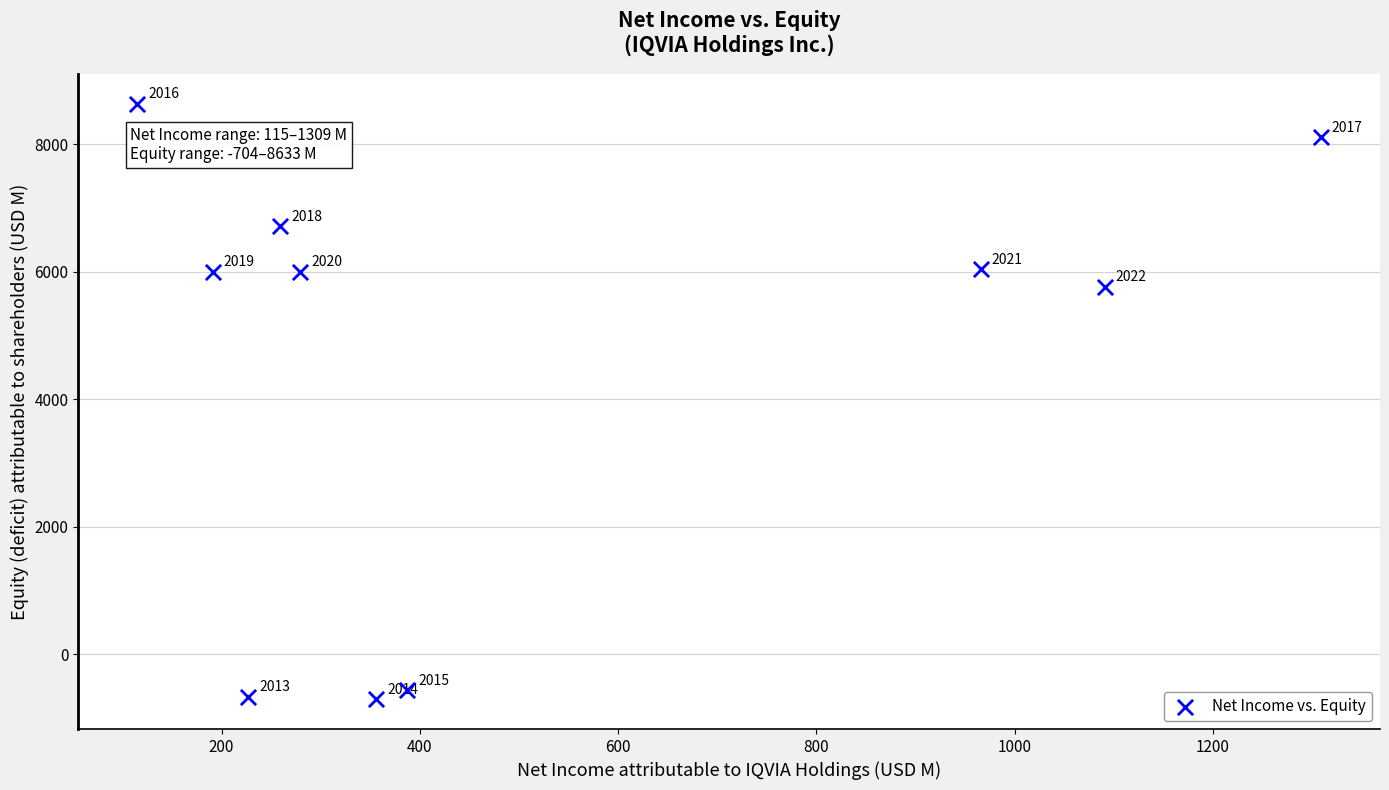

What is the average X value?

518